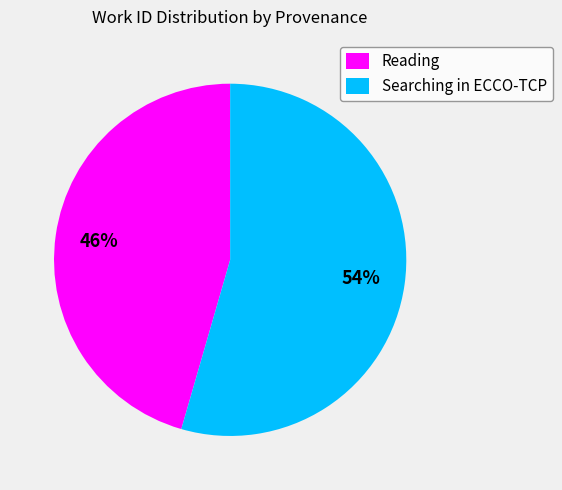

Is it true that Reading is 46% of the pie?

True